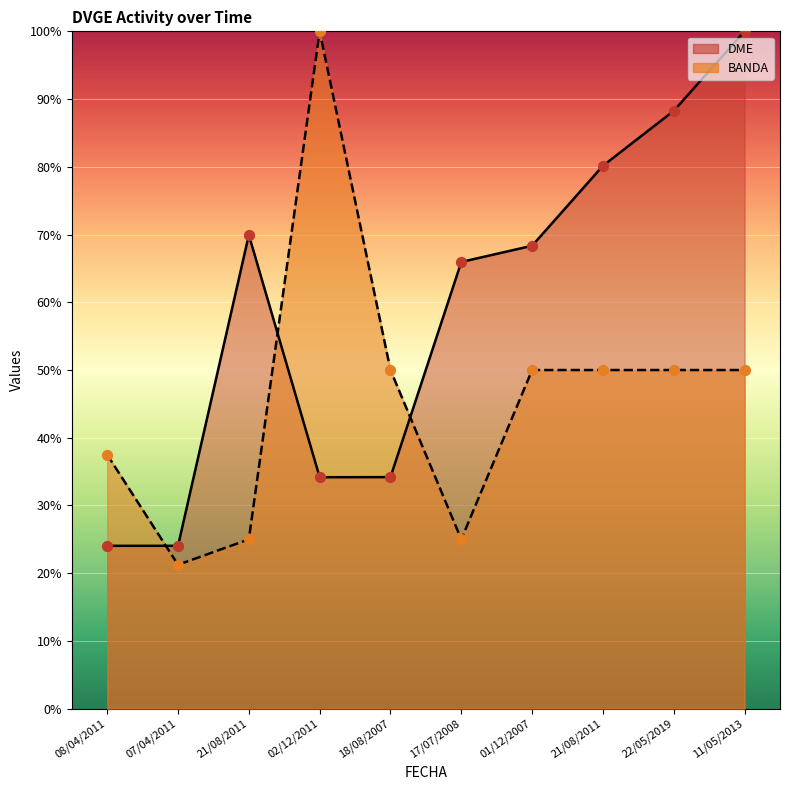

What is the total value across all series at 01/12/2007?

118.3